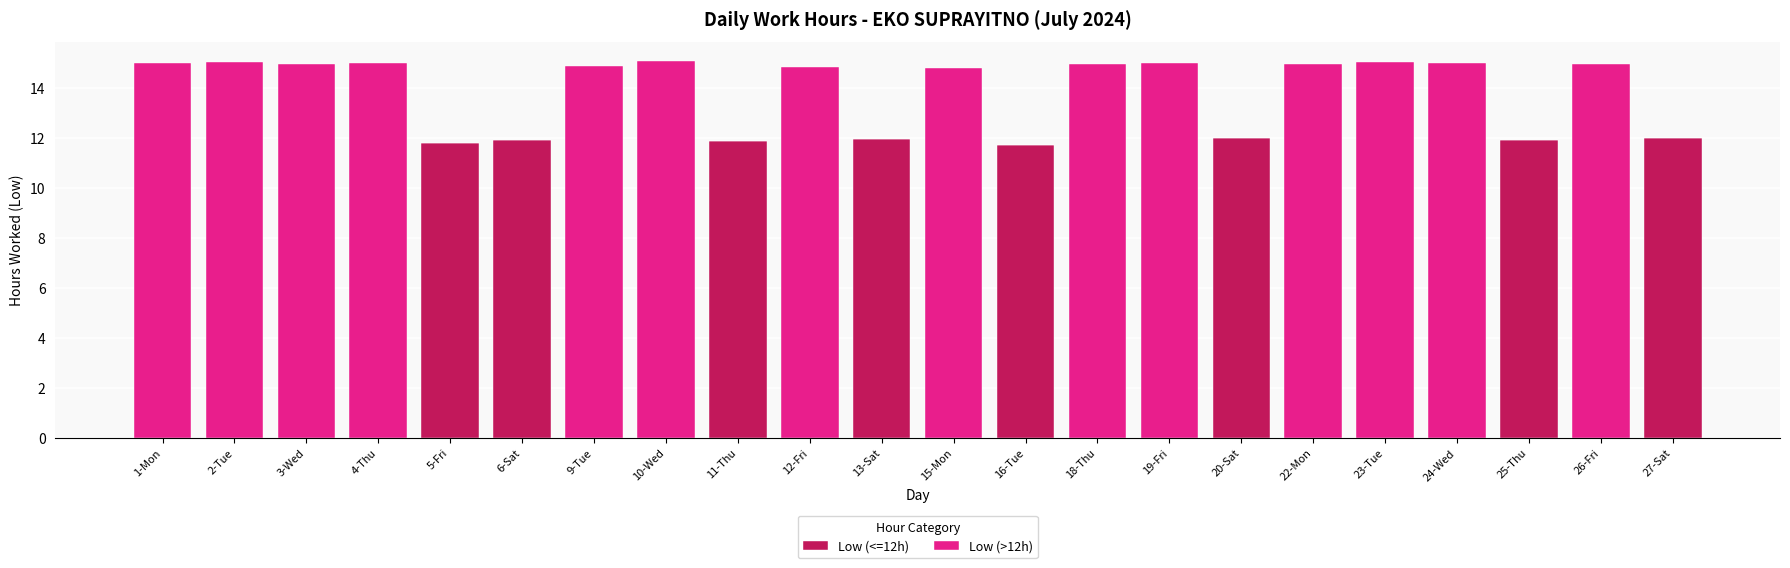

What is the total value across all series at 25-Thu?

11.9